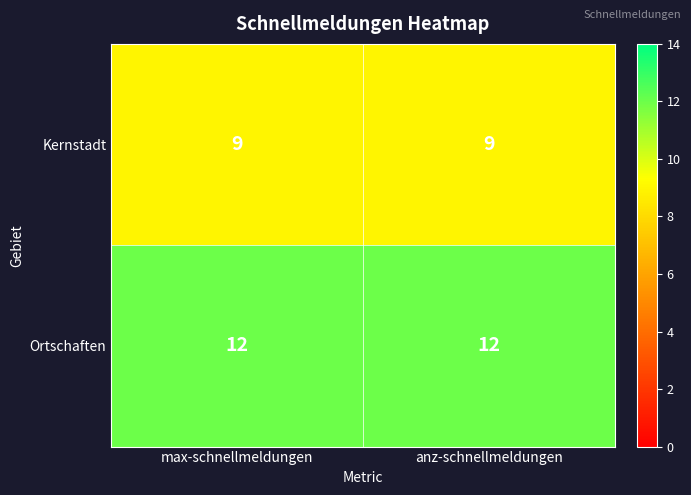

At how many categories does at least one series exceed 11?

2